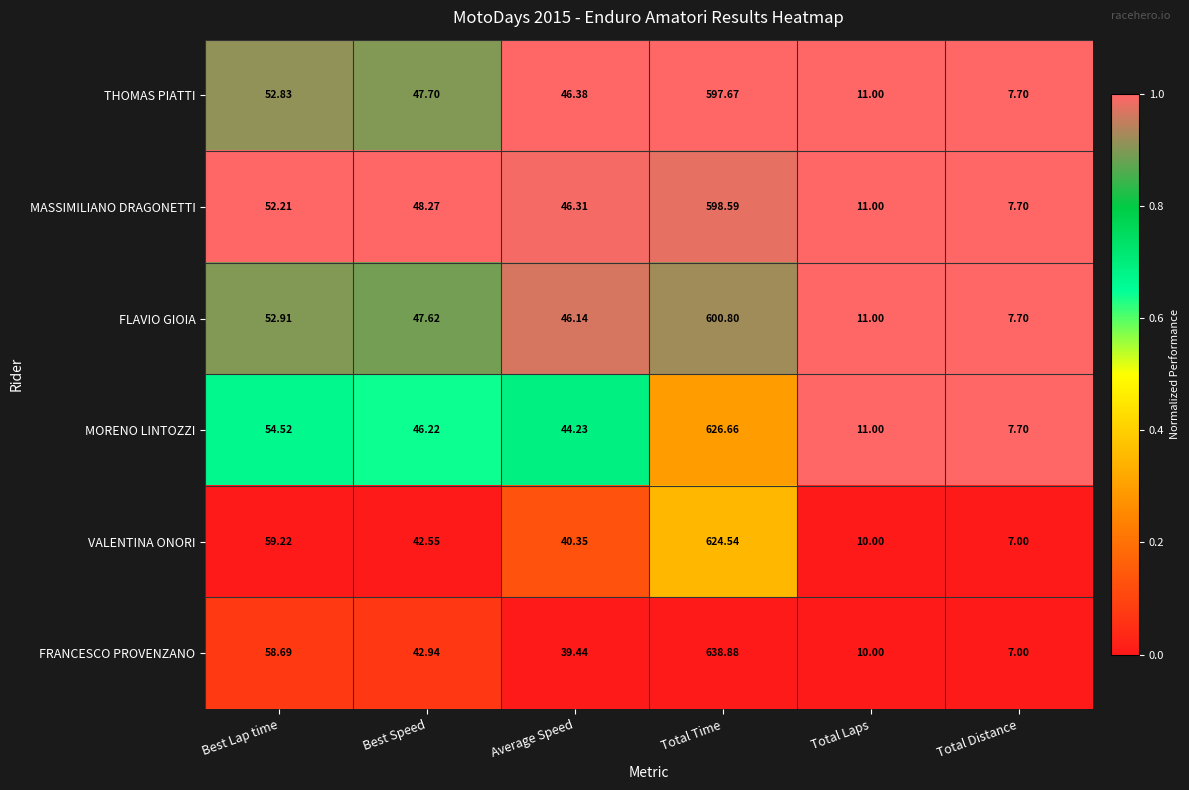

Which series changed the most between Best Speed and Total Laps?

MASSIMILIANO DRAGONETTI